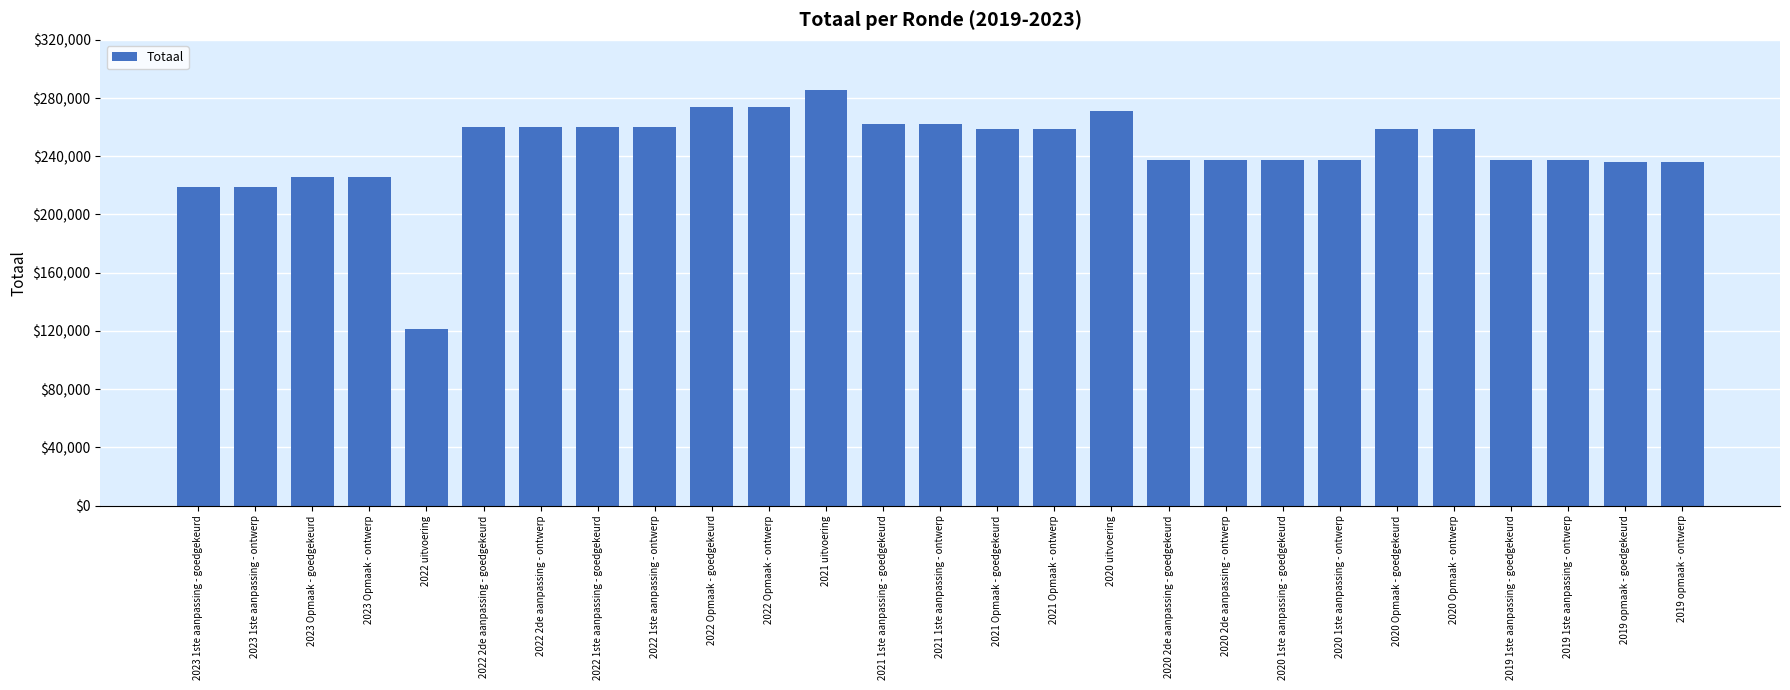

What is the label of the 9th bar from the left?

2022 1ste aanpassing - ontwerp